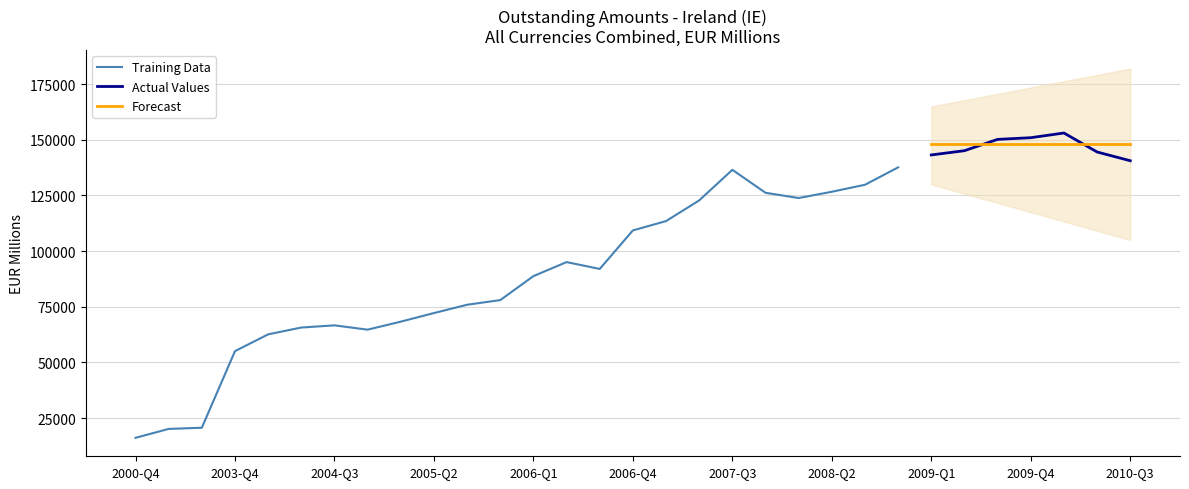

Approximately how many times larger is the value at 2004-Q4 compared to 2007-Q2?

0.5